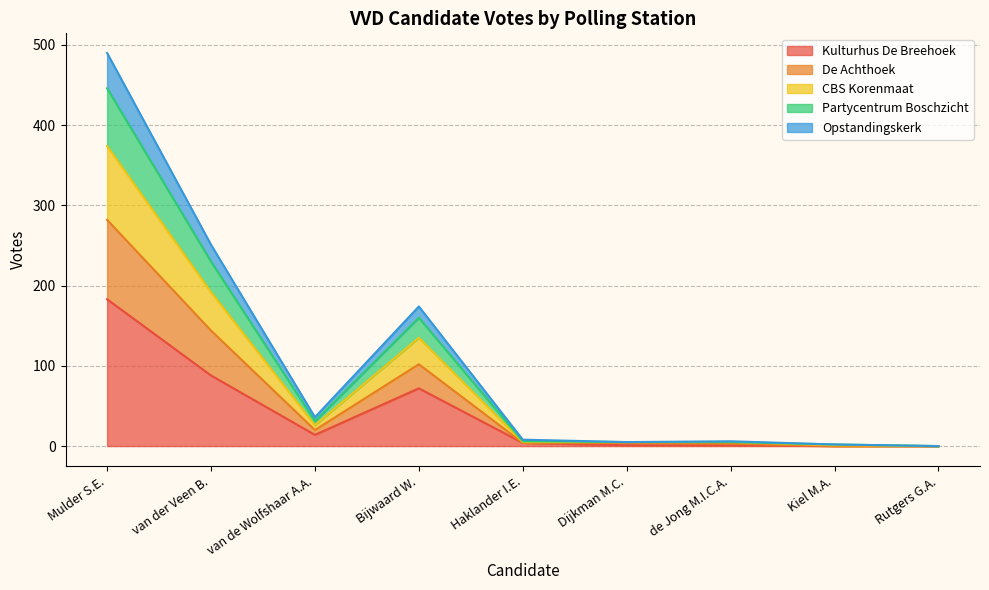

Which category has the highest value in the Kulturhus De Breehoek series?

Mulder S.E.